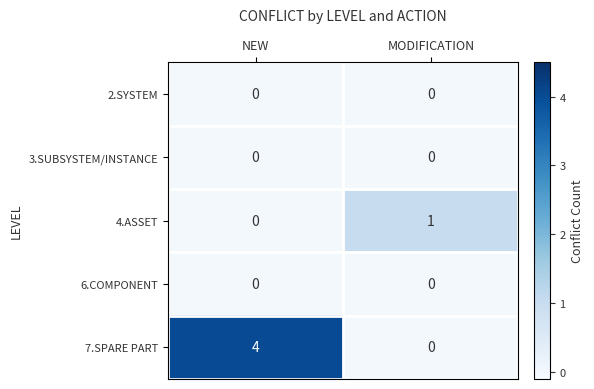

What is the difference between the highest and lowest values at NEW?

4